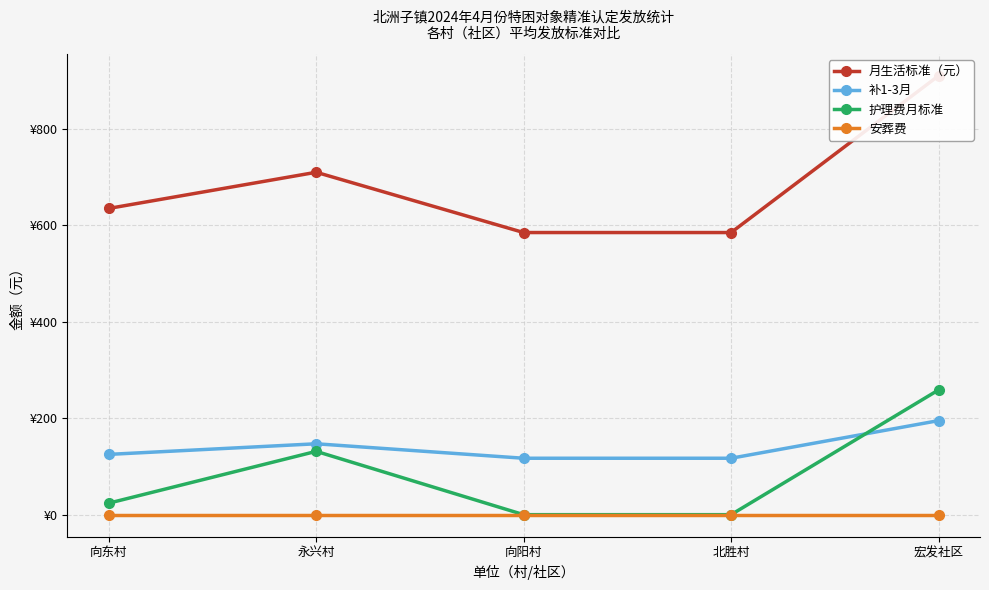

What is the approximate value of 月生活标准（元） at 永兴村?

710.0